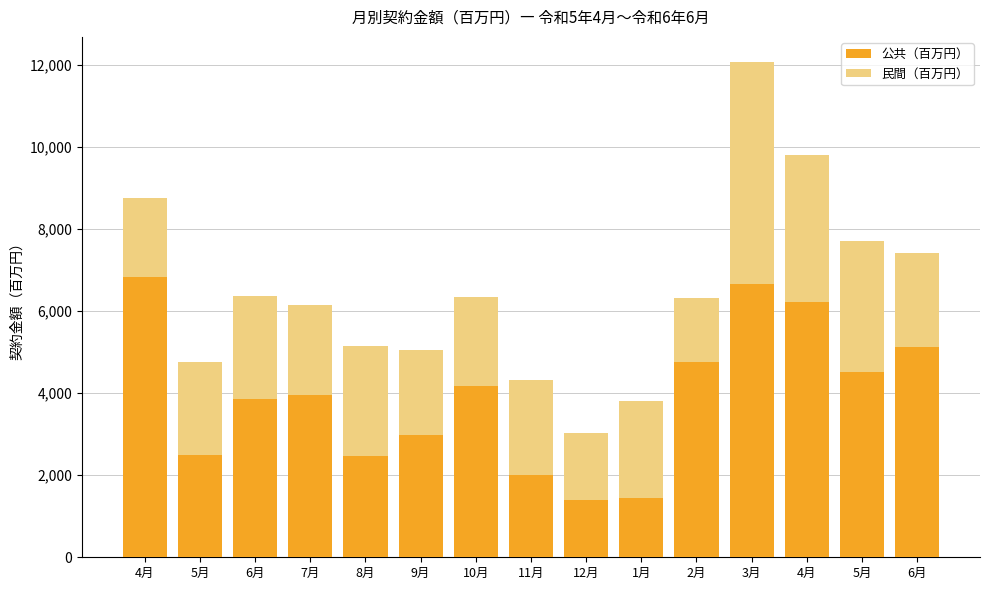

Count the number of data series in this chart.

2